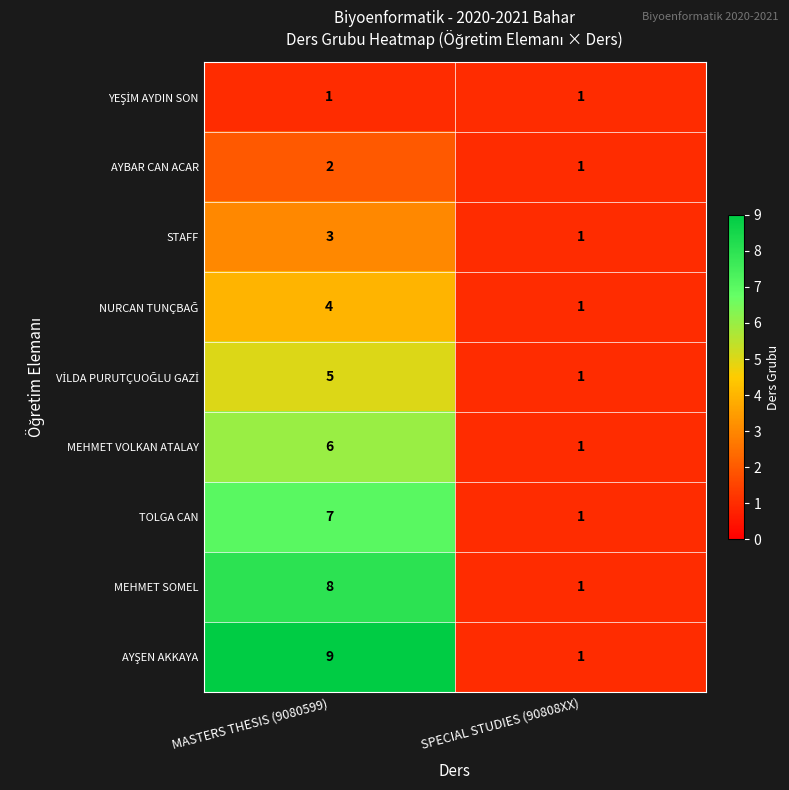

What is the difference between the MEHMET SOMEL values at SPECIAL STUDIES (90808XX) and MASTERS THESIS (9080599)?

7